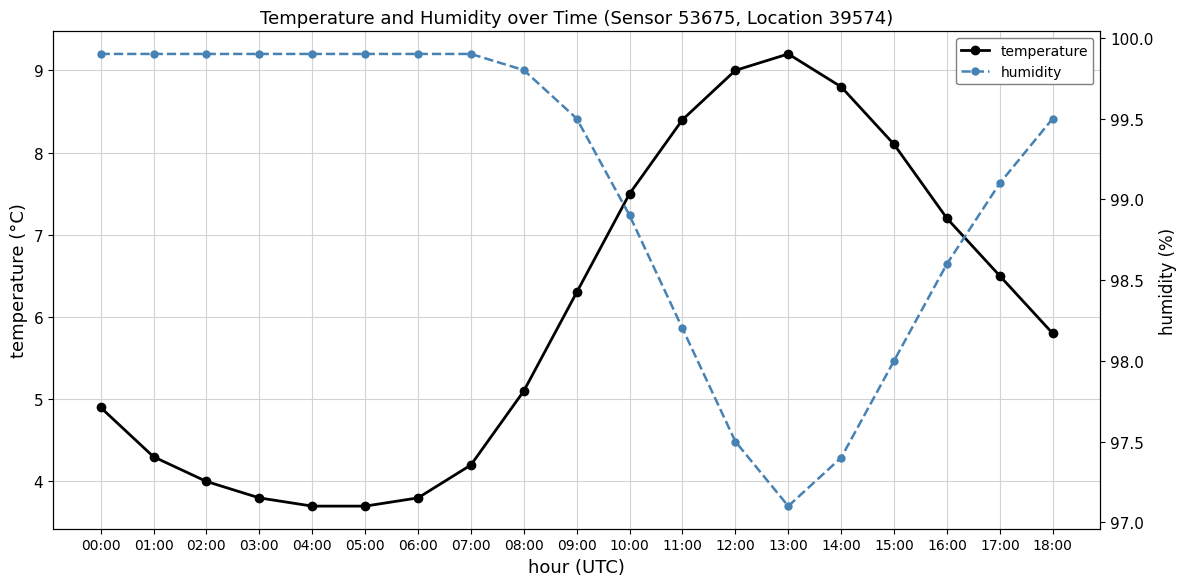

What is the value of the humidity point at the 9th from the left?

99.8